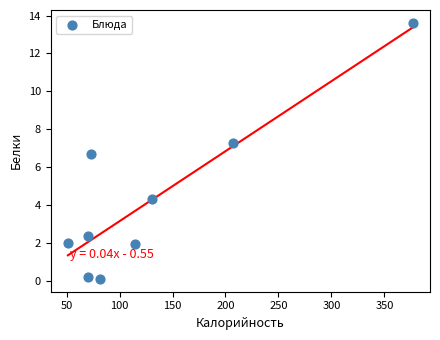

What is the range of X values (max minus min)?

325.5